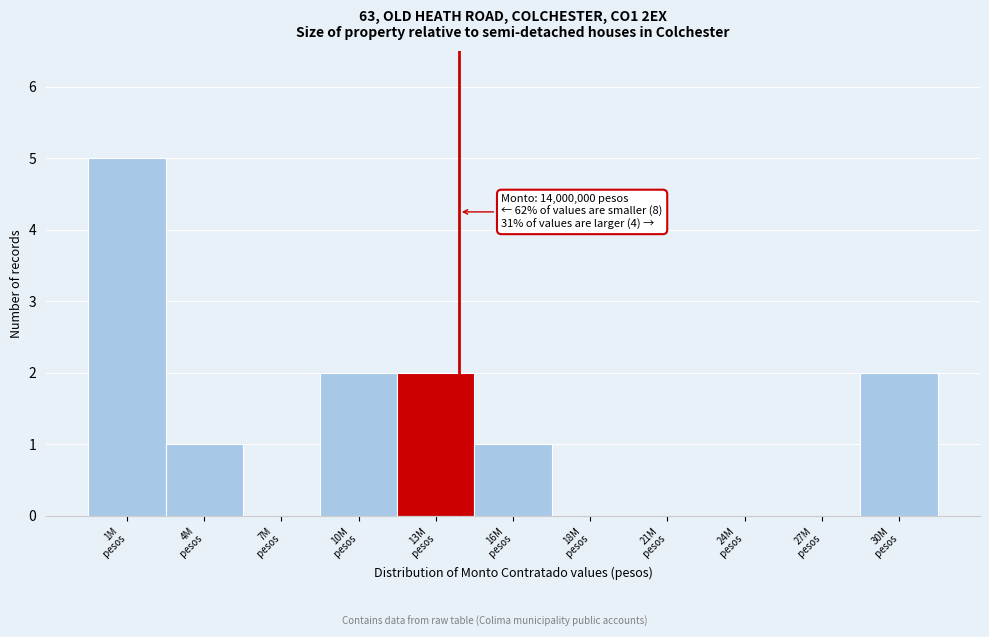

What is the maximum value shown in the chart?

5